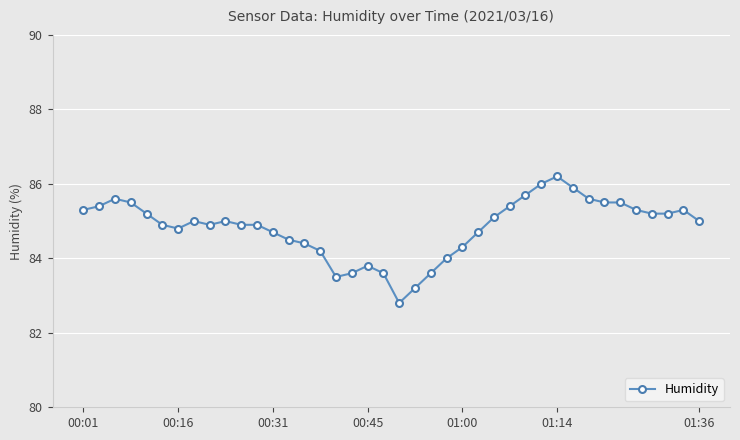

What is the difference between the second highest and minimum values?

3.2